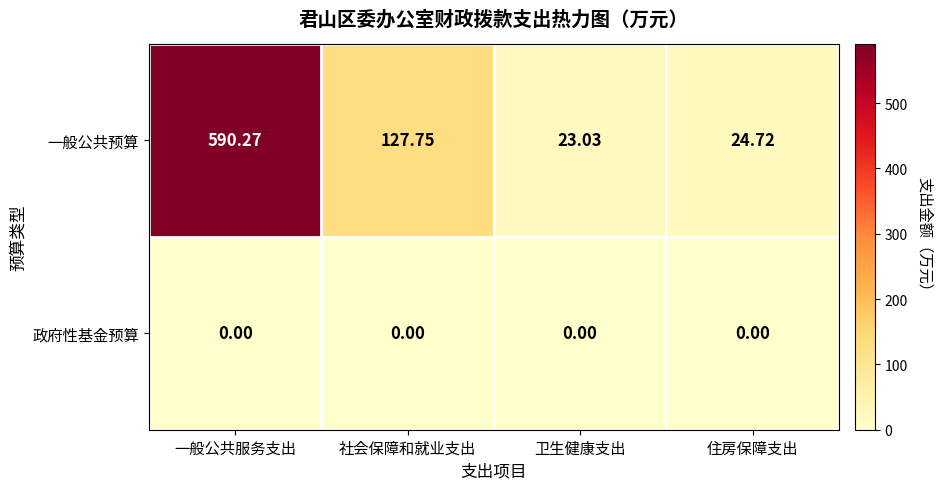

At 社会保障和就业支出, list the series in order from largest to smallest.

一般公共预算, 政府性基金预算